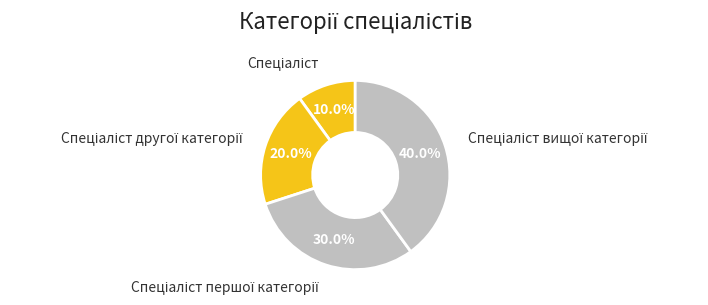

Is there any slice that represents more than half of the pie?

No